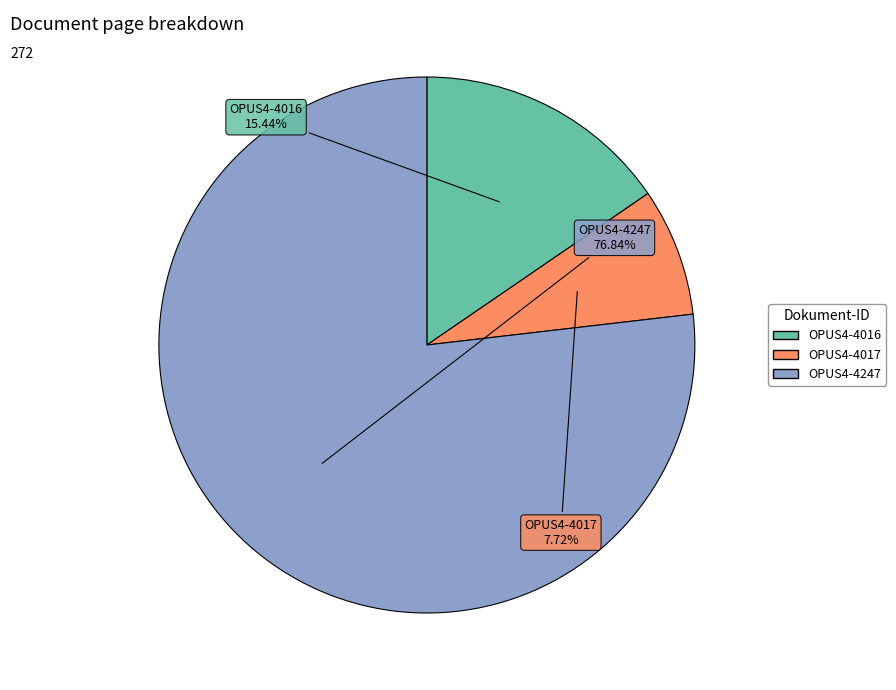

Rank the categories by value from lowest to highest.

OPUS4-4017, OPUS4-4016, OPUS4-4247